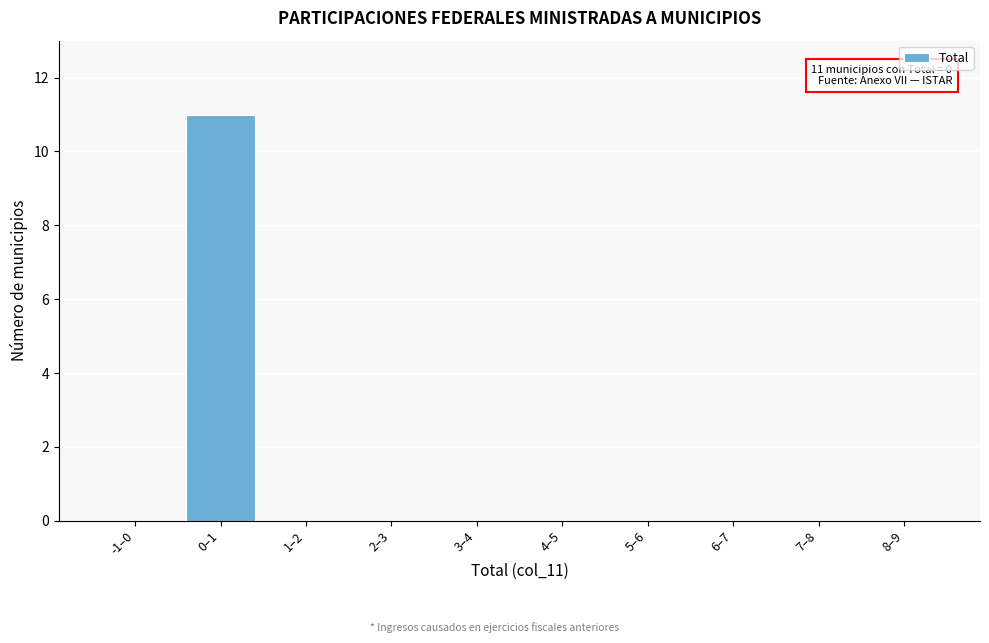

Reading right to left, transcribe all the data shown in this chart.

8–9=0	7–8=0	6–7=0	5–6=0	4–5=0	3–4=0	2–3=0	1–2=0	0–1=11	-1–0=0